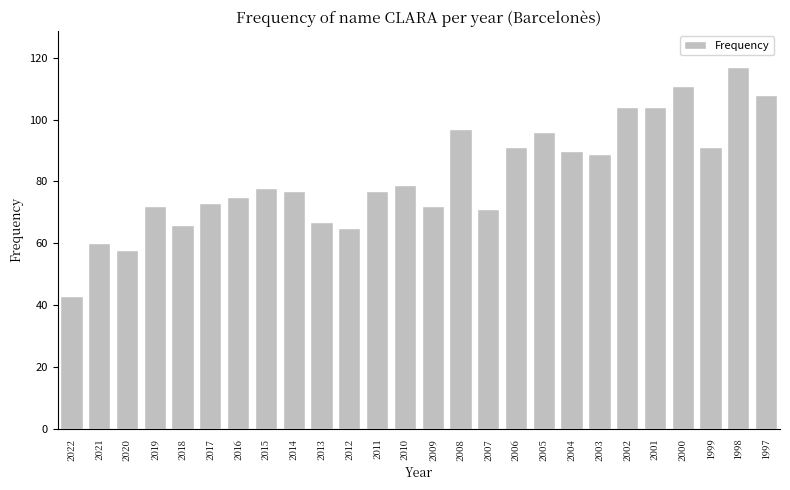

How many values are below 78?

13